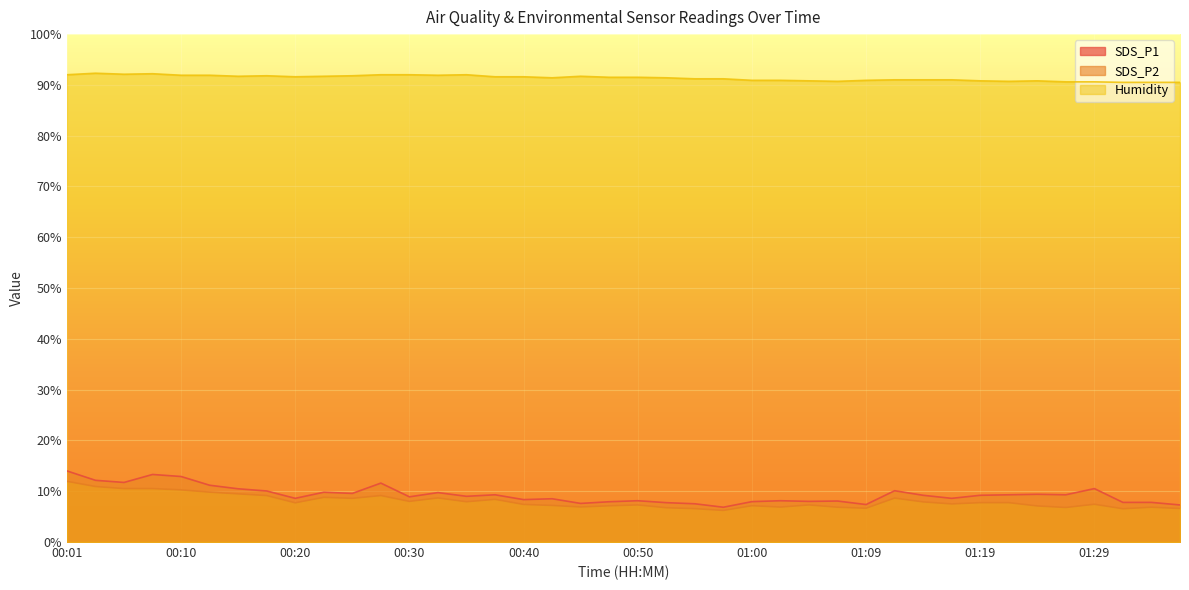

The SDS_P2 series shows 10.9 at 00:03. True or false?

True